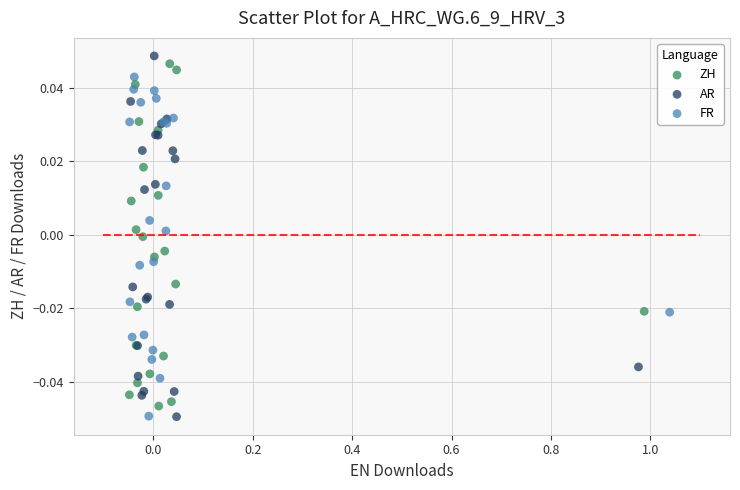

Which series reaches the maximum Y coordinate?

AR